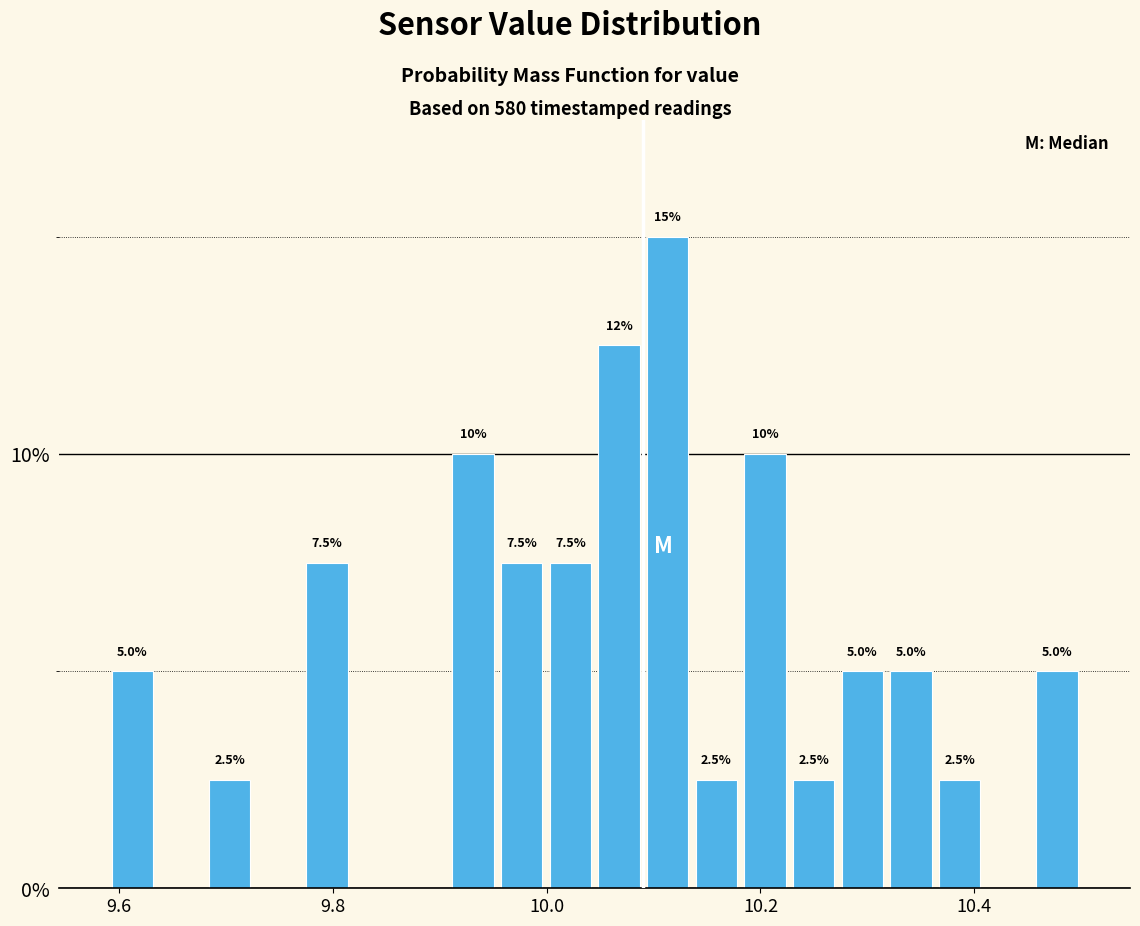

Around what value on the x-axis is the tallest bar? Give the approximate position of its centre, as read against the axis.

10.12